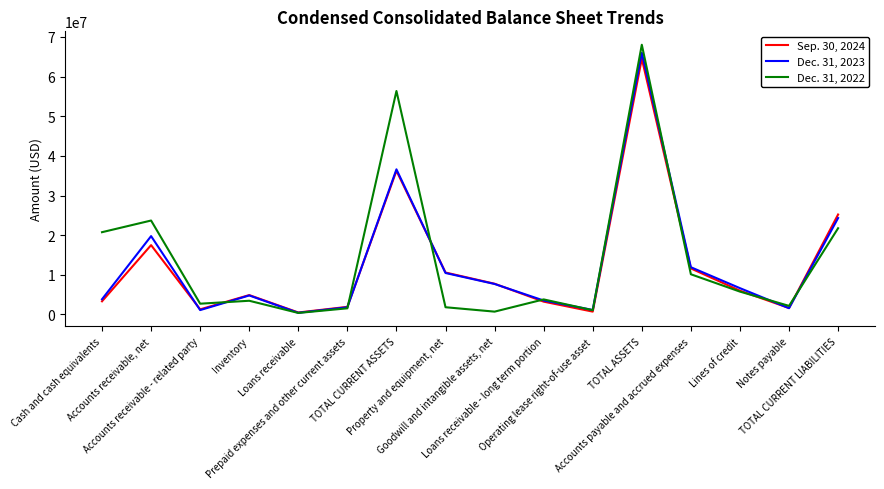

In Dec. 31, 2022, how many points are higher than both neighbors (excluding endpoints)?

5